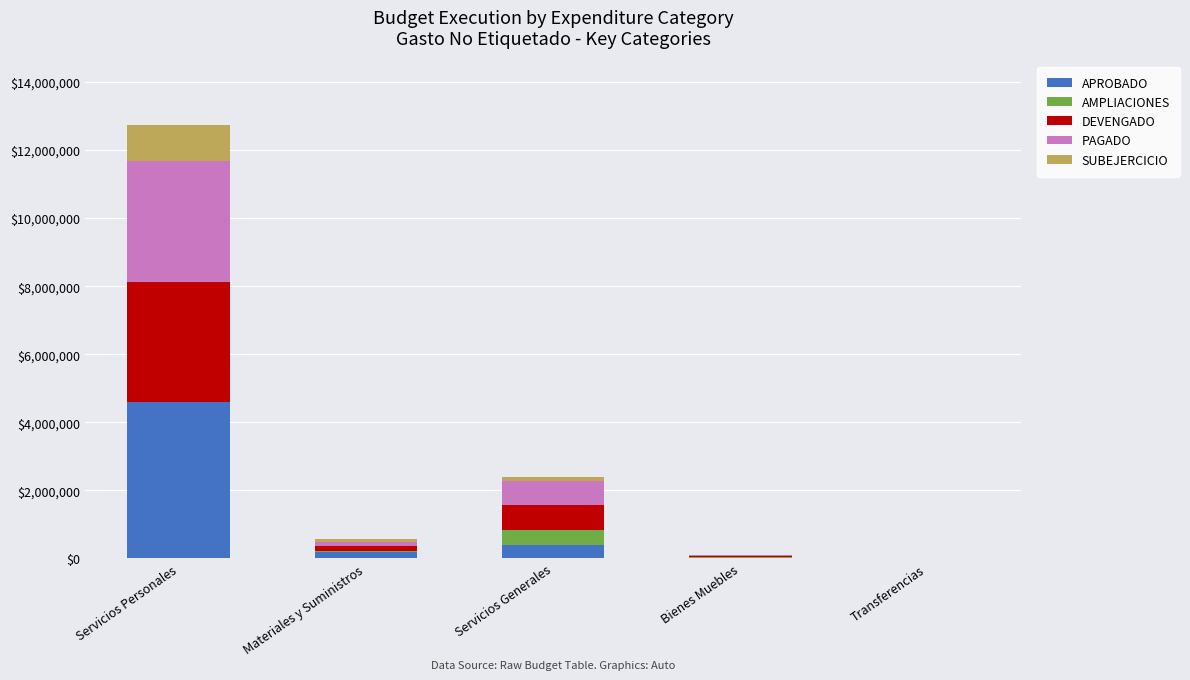

True or false: APROBADO has a value of 392040.0 at Servicios Generales.

True